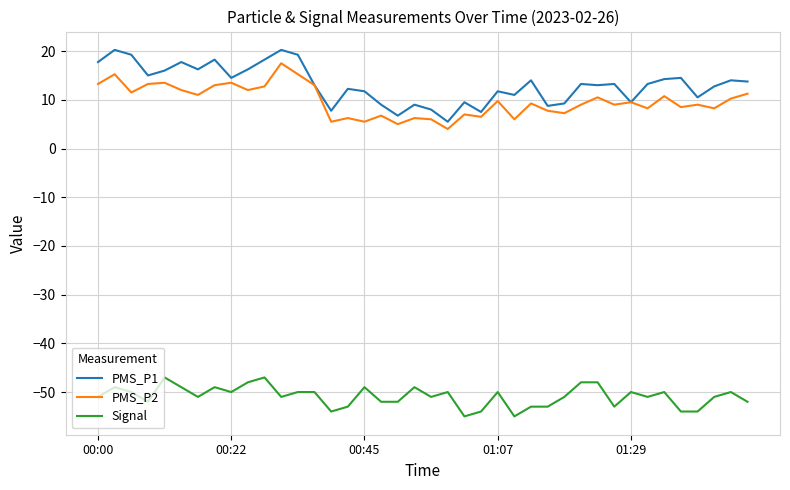

What is the maximum value for PMS_P2?

17.5